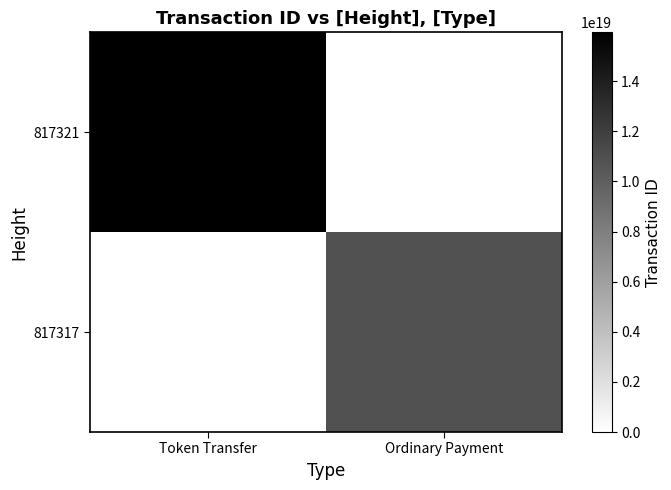

Which series has the largest range (max minus min)?

817321